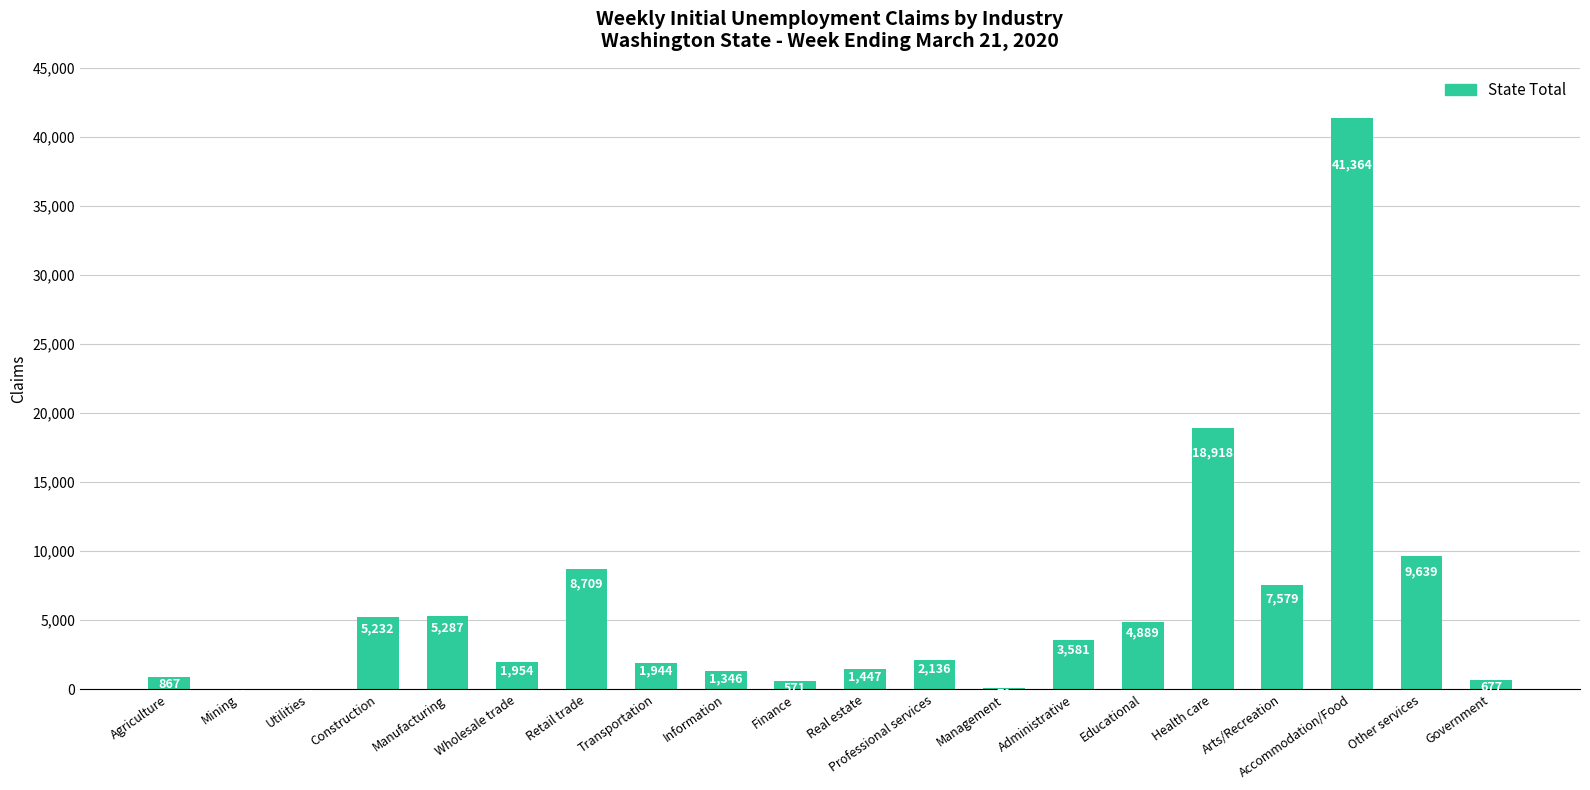

What is the sum of all values?

116277